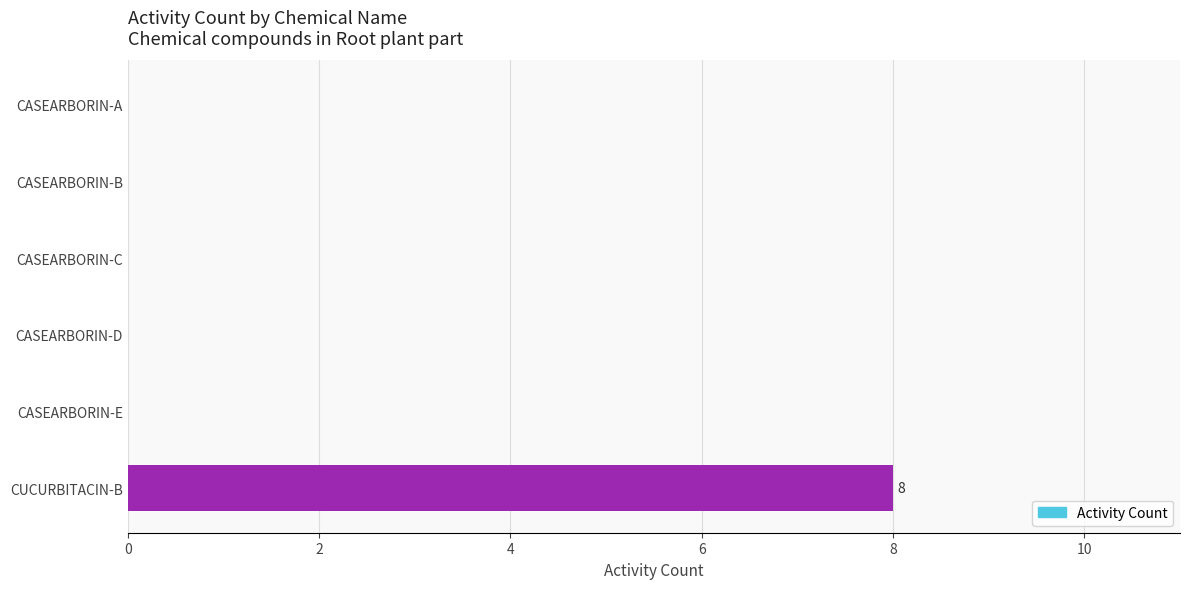

Are the bars horizontal?

Yes